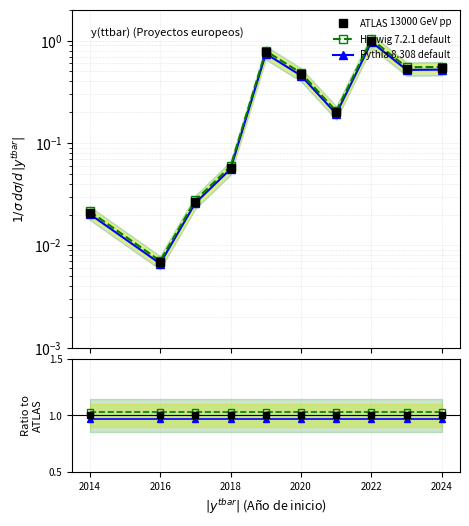

Rank the series by their average value, from lowest to highest.

Pythia 8.308 default, ATLAS, Herwig 7.2.1 default